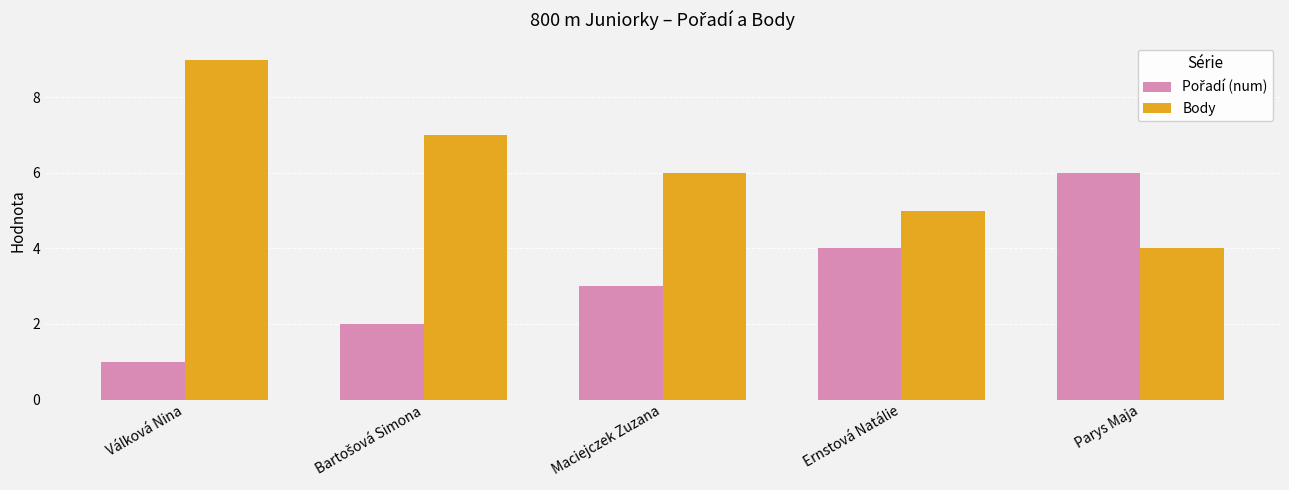

Is it true that Body equals 6 at Parys Maja?

False